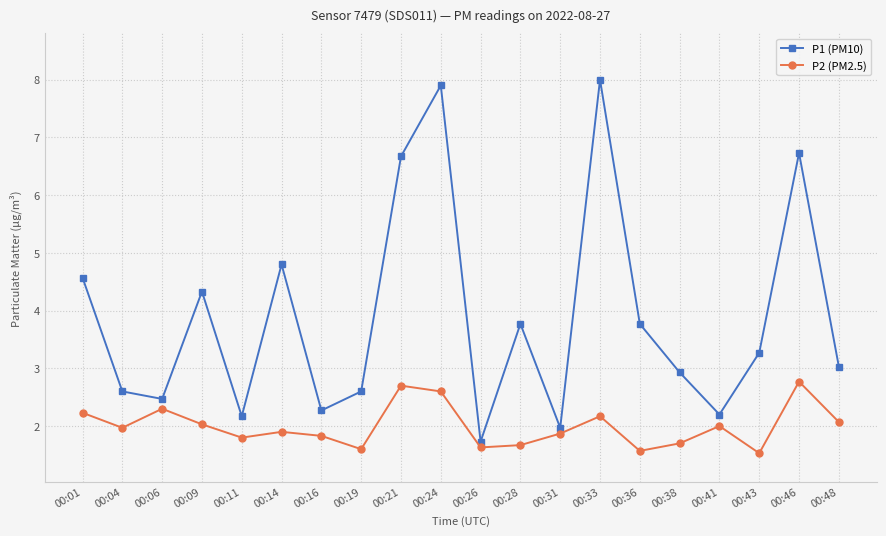

How many interior local peaks does the P1 (PM10) series have?

6